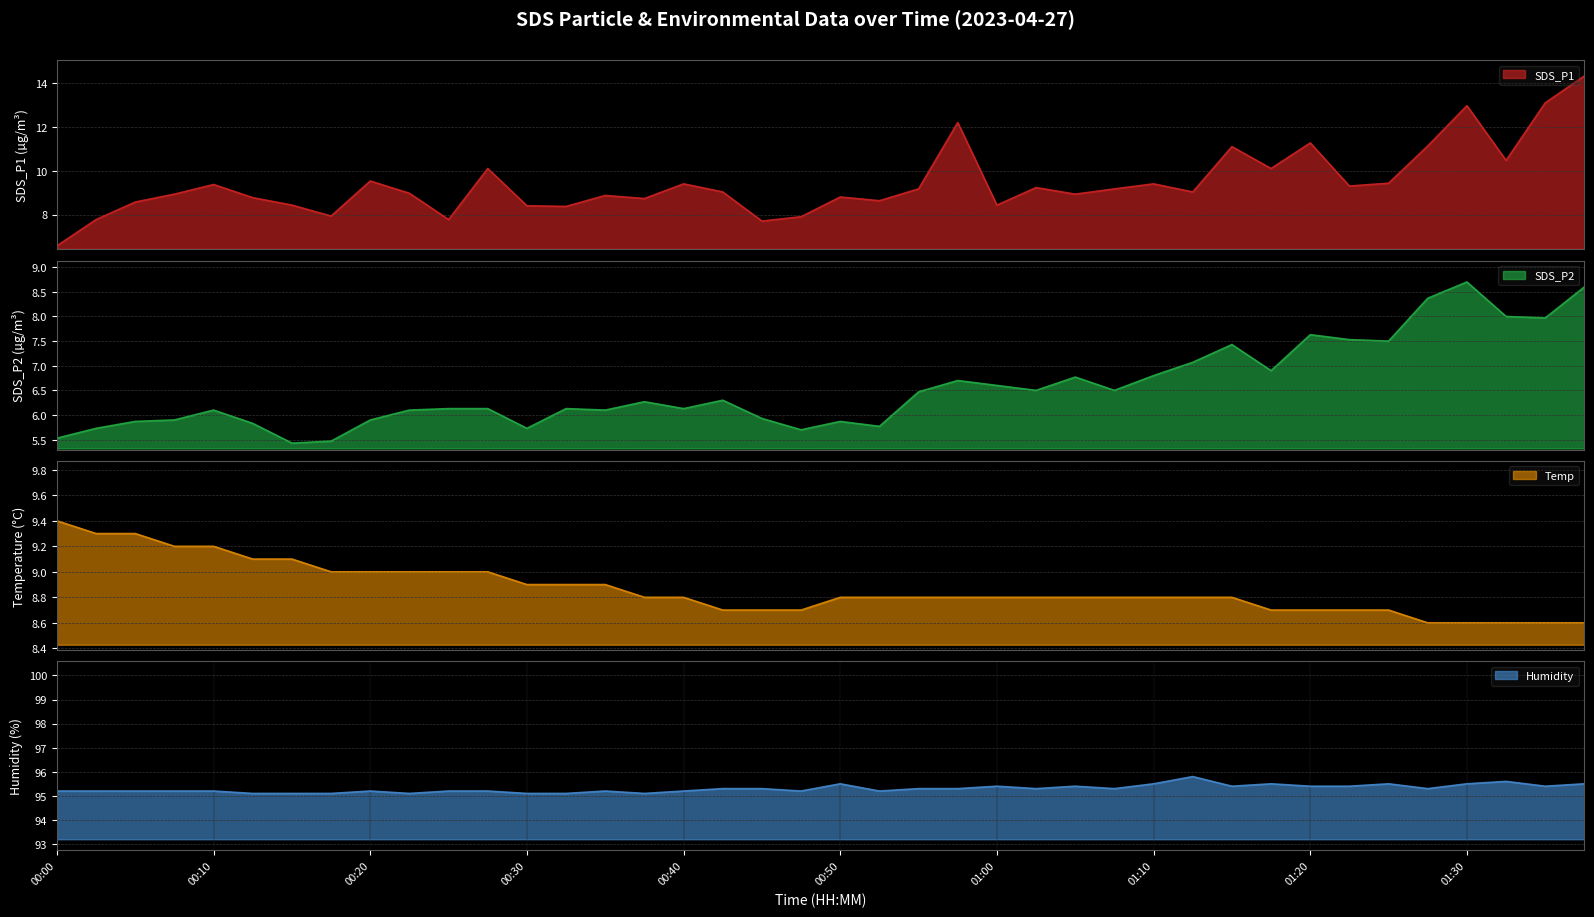

Reading left to right, extract all data points from this chart.

SDS_P1: 00:00=6.6	00:02=7.8	00:05=8.6	00:07=8.9	00:10=9.4	00:13=8.8	00:15=8.4	00:18=7.9	00:20=9.5	00:22=9.0	00:25=7.8	00:27=10.1	00:30=8.4	00:32=8.4	00:35=8.9	00:37=8.7	00:40=9.4	00:42=9.0	00:45=7.7	00:47=7.9	00:50=8.8	00:52=8.6	00:55=9.2	00:57=12.2	01:00=8.4	01:02=9.2	01:05=8.9	01:07=9.2	01:10=9.4	01:12=9.0	01:15=11.1	01:17=10.1	01:20=11.3	01:22=9.3	01:25=9.4	01:27=11.1	01:30=13.0	01:32=10.5	01:34=13.1	01:37=14.3
SDS_P2: 00:00=5.5	00:02=5.7	00:05=5.9	00:07=5.9	00:10=6.1	00:13=5.8	00:15=5.4	00:18=5.5	00:20=5.9	00:22=6.1	00:25=6.1	00:27=6.1	00:30=5.7	00:32=6.1	00:35=6.1	00:37=6.3	00:40=6.1	00:42=6.3	00:45=5.9	00:47=5.7	00:50=5.9	00:52=5.8	00:55=6.5	00:57=6.7	01:00=6.6	01:02=6.5	01:05=6.8	01:07=6.5	01:10=6.8	01:12=7.1	01:15=7.4	01:17=6.9	01:20=7.6	01:22=7.5	01:25=7.5	01:27=8.4	01:30=8.7	01:32=8.0	01:34=8.0	01:37=8.6
Temp: 00:00=9.4	00:02=9.3	00:05=9.3	00:07=9.2	00:10=9.2	00:13=9.1	00:15=9.1	00:18=9.0	00:20=9.0	00:22=9.0	00:25=9.0	00:27=9.0	00:30=8.9	00:32=8.9	00:35=8.9	00:37=8.8	00:40=8.8	00:42=8.7	00:45=8.7	00:47=8.7	00:50=8.8	00:52=8.8	00:55=8.8	00:57=8.8	01:00=8.8	01:02=8.8	01:05=8.8	01:07=8.8	01:10=8.8	01:12=8.8	01:15=8.8	01:17=8.7	01:20=8.7	01:22=8.7	01:25=8.7	01:27=8.6	01:30=8.6	01:32=8.6	01:34=8.6	01:37=8.6
Humidity: 00:00=95.2	00:02=95.2	00:05=95.2	00:07=95.2	00:10=95.2	00:13=95.1	00:15=95.1	00:18=95.1	00:20=95.2	00:22=95.1	00:25=95.2	00:27=95.2	00:30=95.1	00:32=95.1	00:35=95.2	00:37=95.1	00:40=95.2	00:42=95.3	00:45=95.3	00:47=95.2	00:50=95.5	00:52=95.2	00:55=95.3	00:57=95.3	01:00=95.4	01:02=95.3	01:05=95.4	01:07=95.3	01:10=95.5	01:12=95.8	01:15=95.4	01:17=95.5	01:20=95.4	01:22=95.4	01:25=95.5	01:27=95.3	01:30=95.5	01:32=95.6	01:34=95.4	01:37=95.5